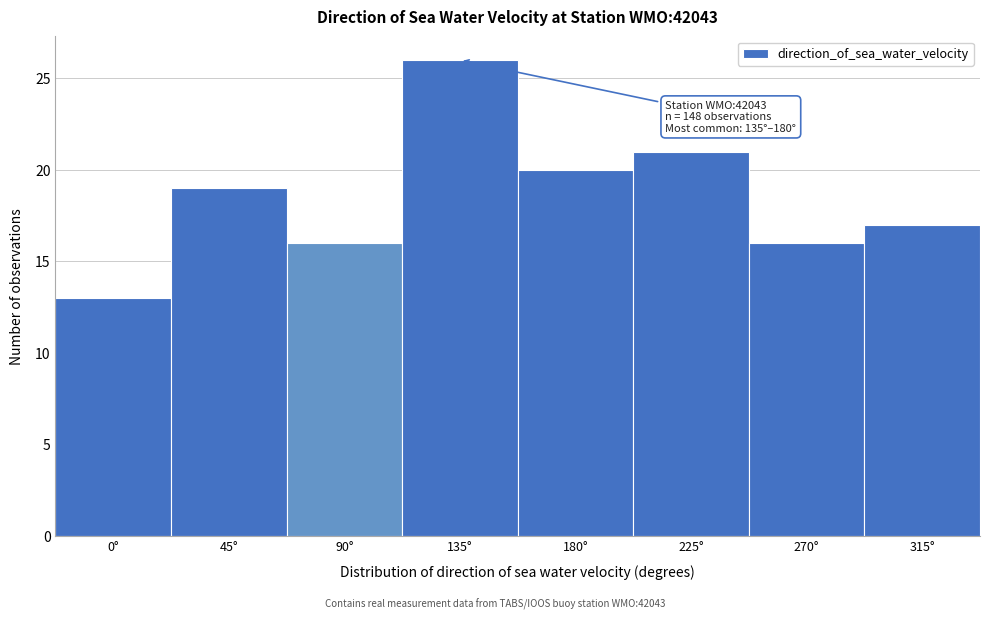

Reading left to right, what are all the values shown in this chart?

0°=13	45°=19	90°=16	135°=26	180°=20	225°=21	270°=16	315°=17